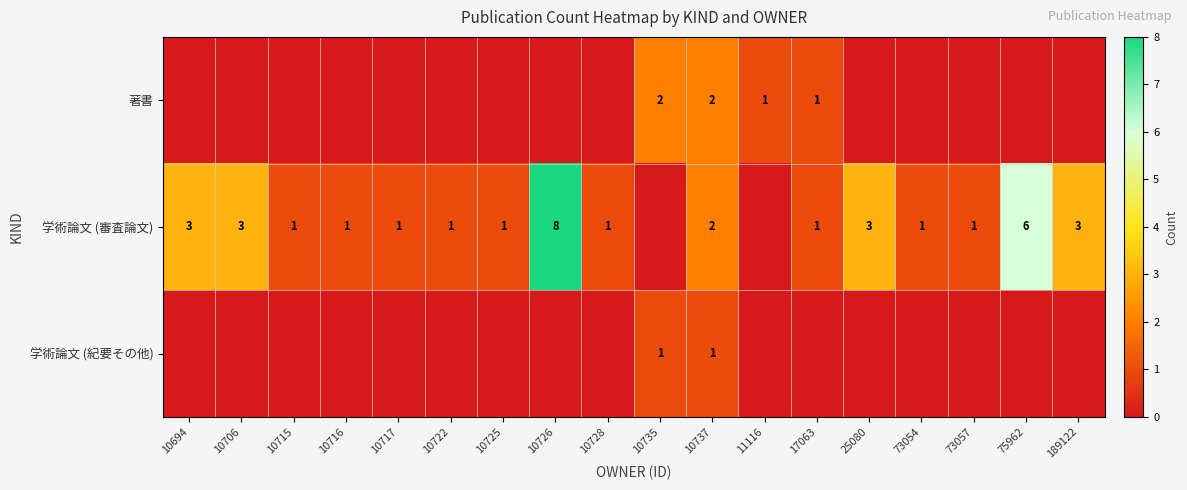

What is the difference between the 学術論文 (審査論文) values at 10726 and 10715?

7